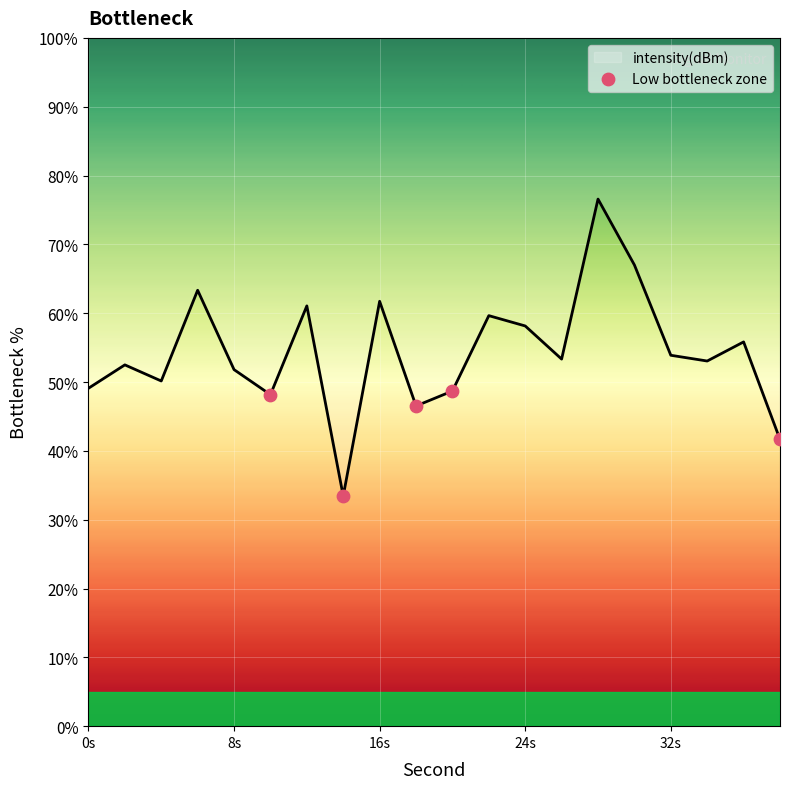

What is the change in value from 0s to 16s?

+13.1